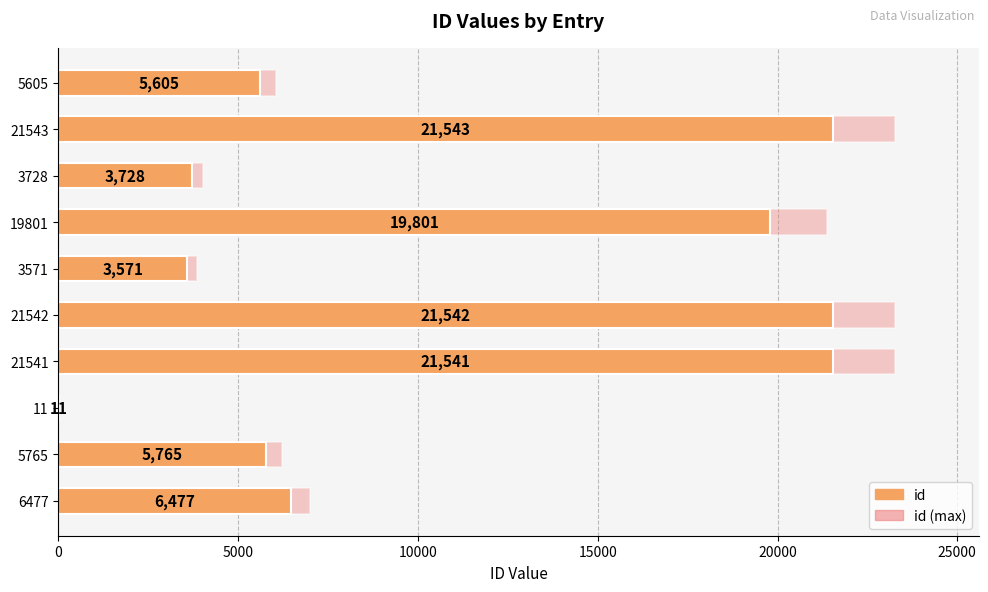

Count the number of categories in the chart.

10